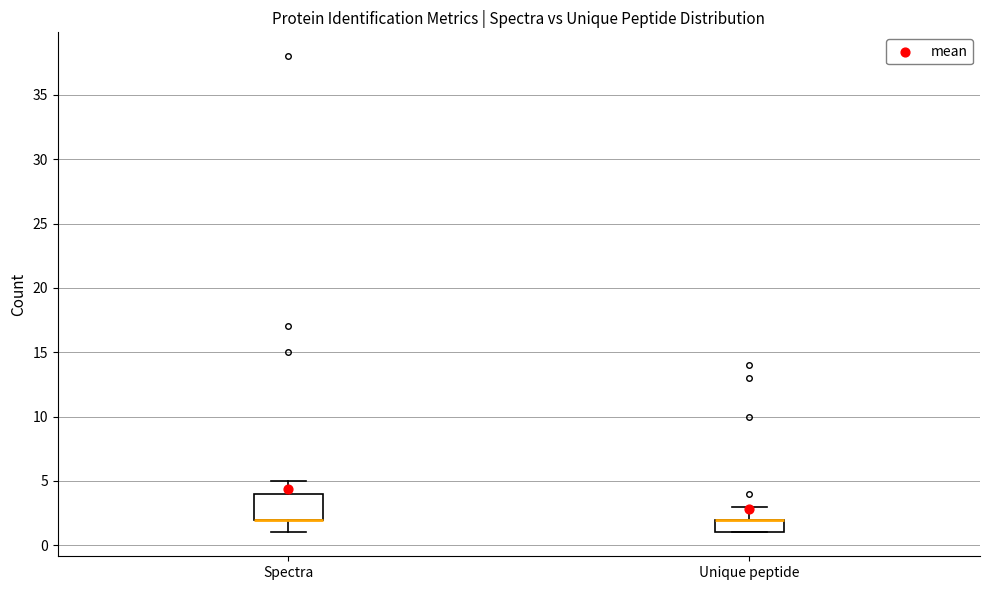

Comparing the boxes themselves (not the whiskers), which one is the tallest?

Spectra